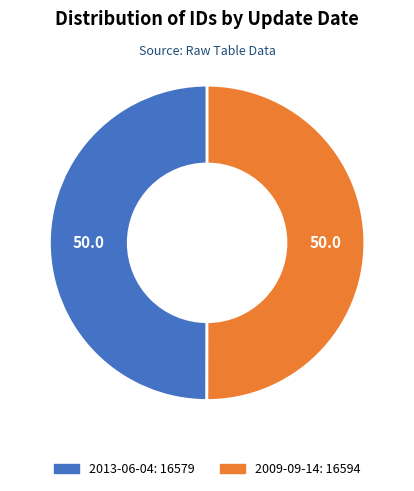

Is it true that 2013-06-04 is 50% of the pie?

True